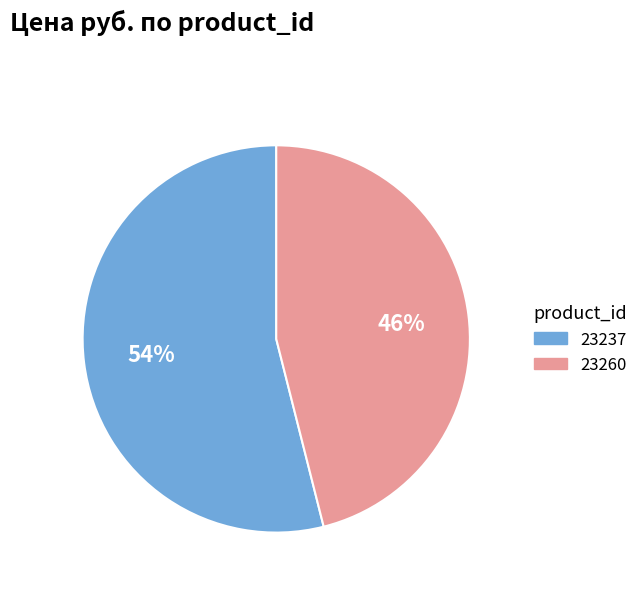

What percentage is the 23237 slice, to the nearest percent?

54%